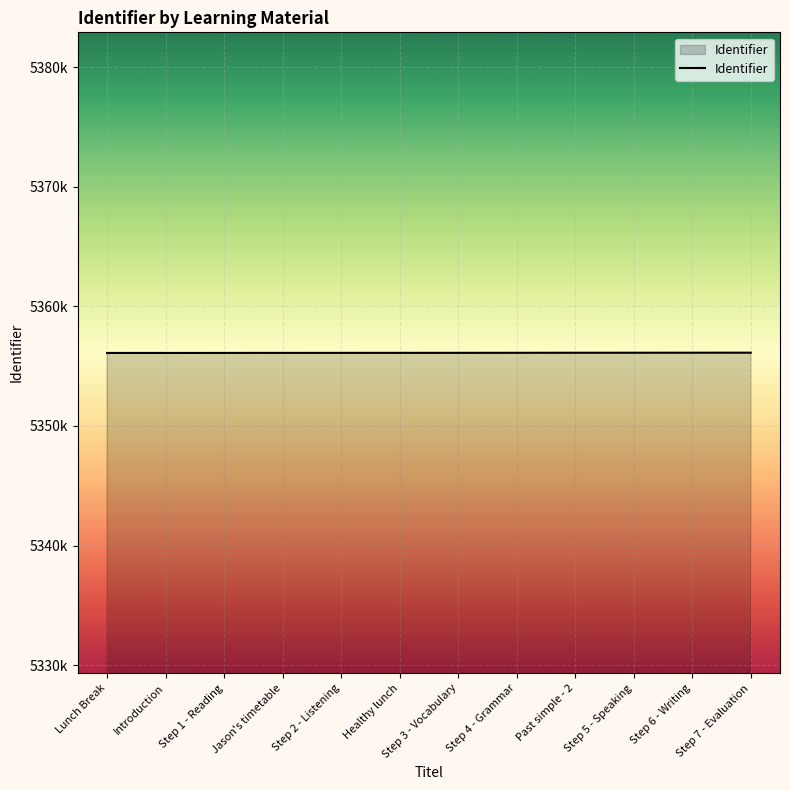

Is this an area chart (filled region under the line)?

Yes